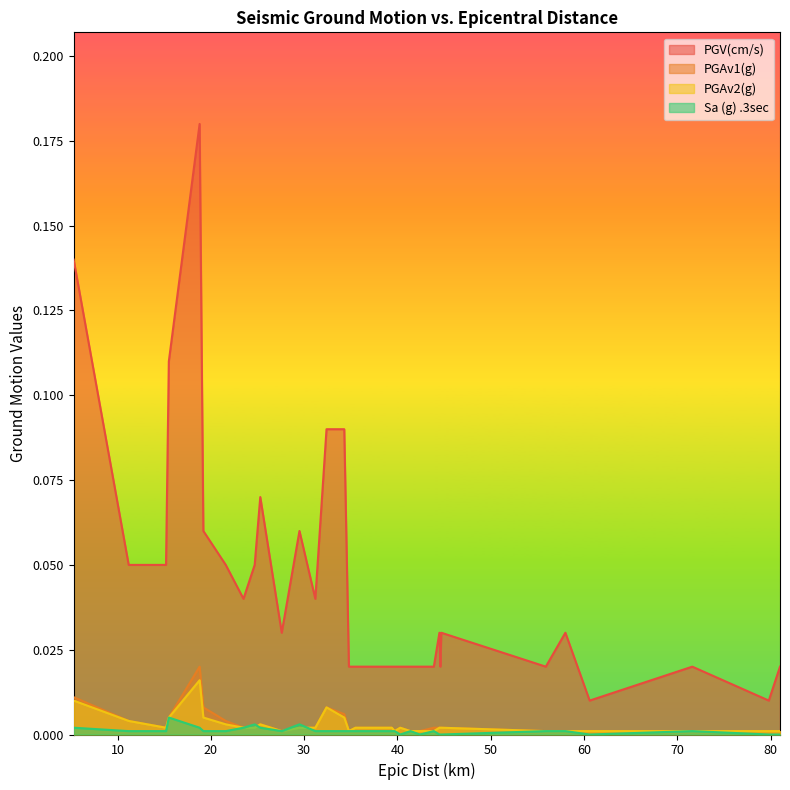

How many interior local valleys does the Sa (g) .3sec series have?

4